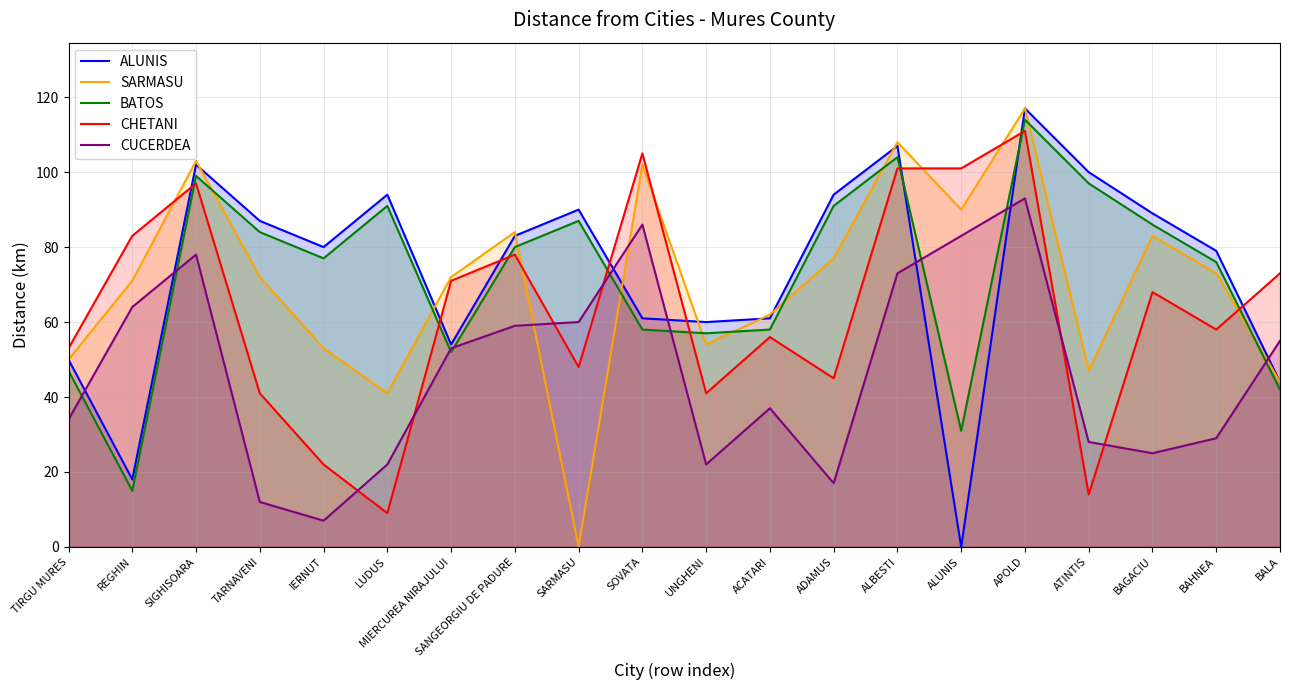

List the series in order of their peak value, lowest first.

CUCERDEA, CHETANI, BATOS, ALUNIS, SARMASU